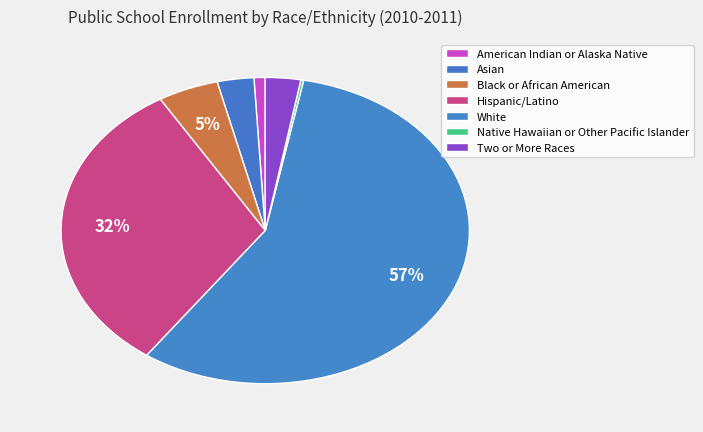

Which category has the smallest portion of the pie?

Native Hawaiian or Other Pacific Islander